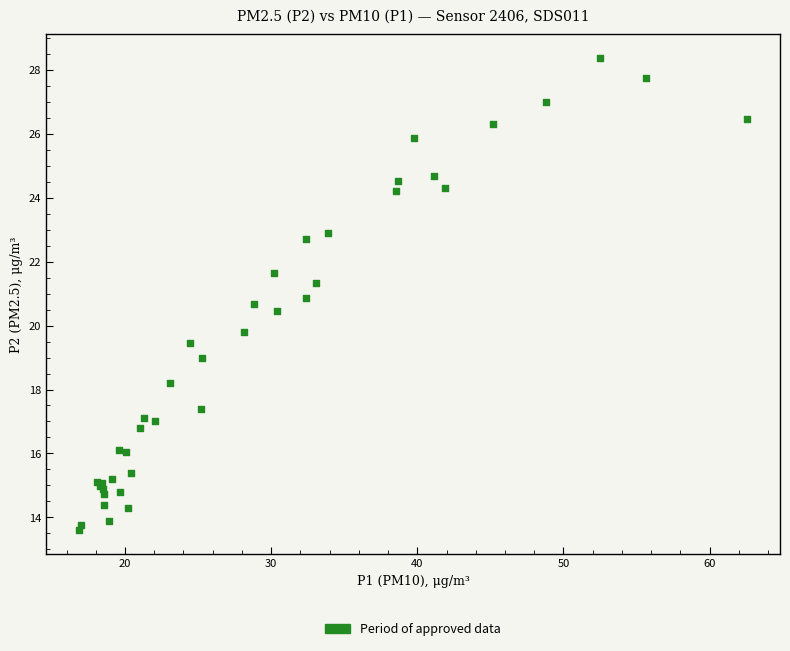

What Y value in the scatter plot is closest to 20?

19.8